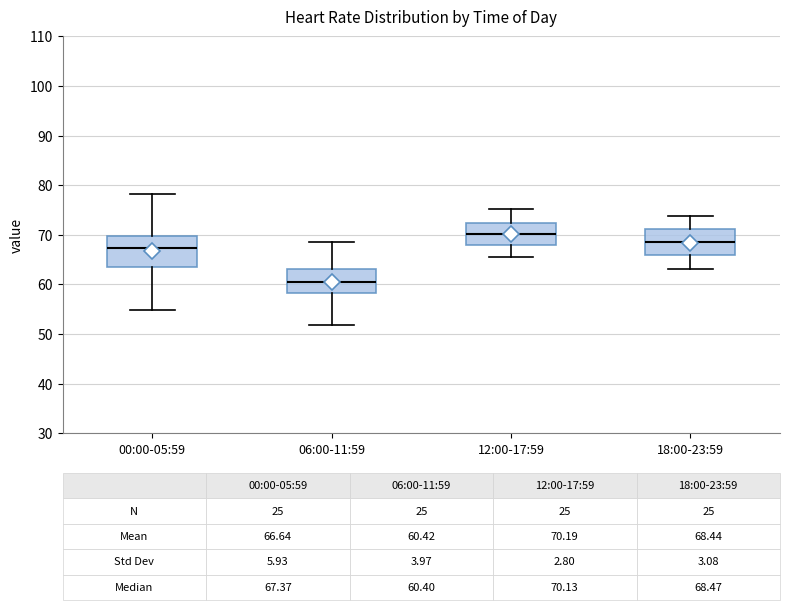

Which box is the tallest, from its lower edge to its upper edge?

00:00-05:59